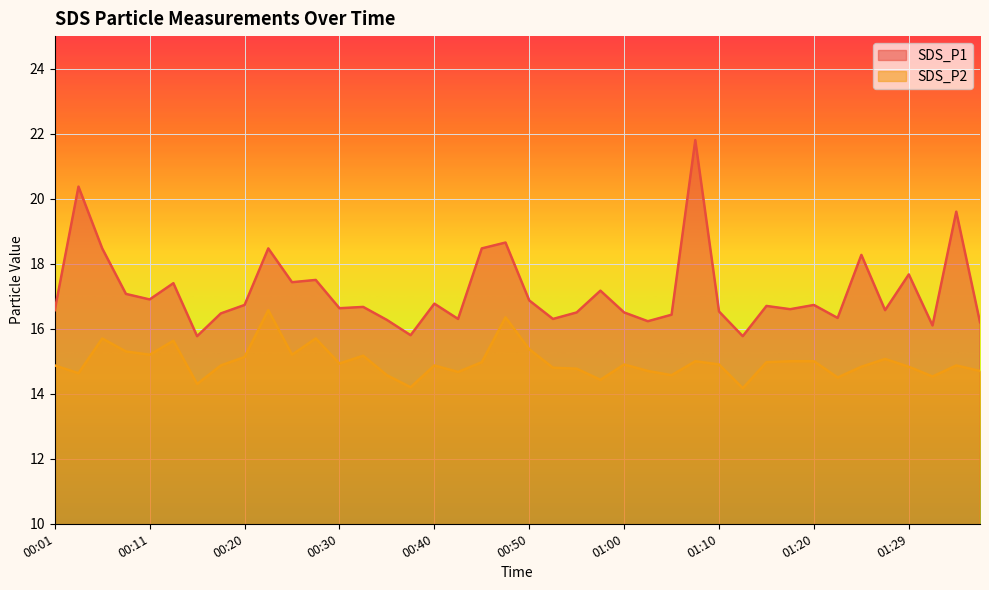

How many interior local valleys does the SDS_P2 series have?

12